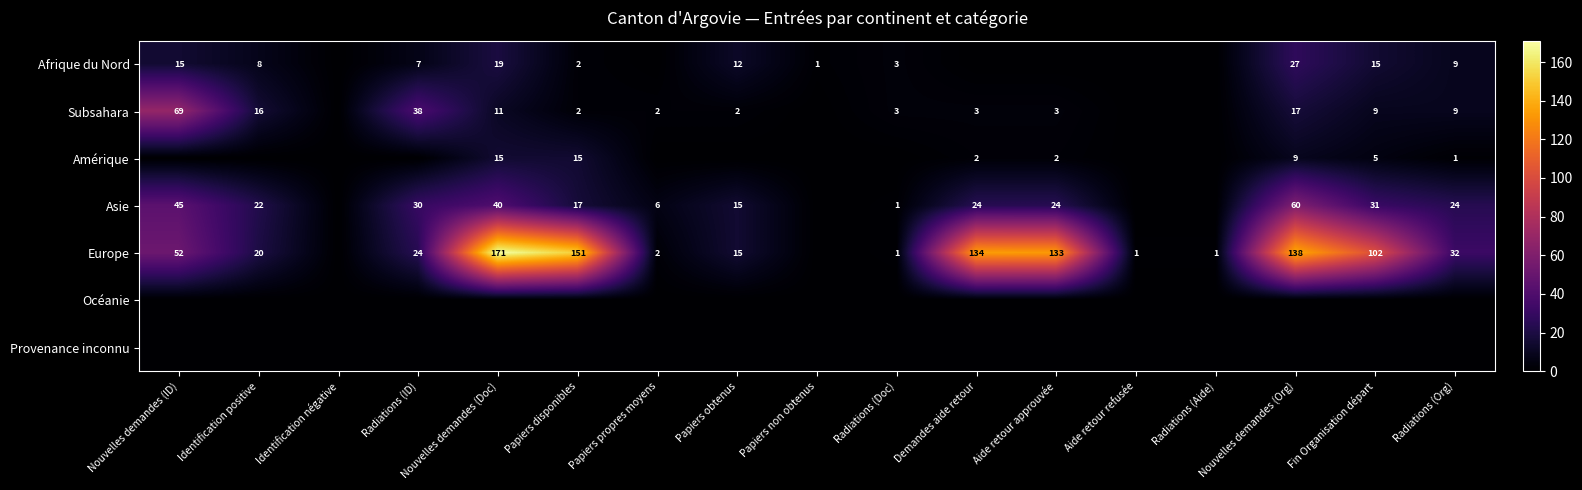

What is the difference between the Europe values at Fin Organisation départ and Radiations (ID)?

78